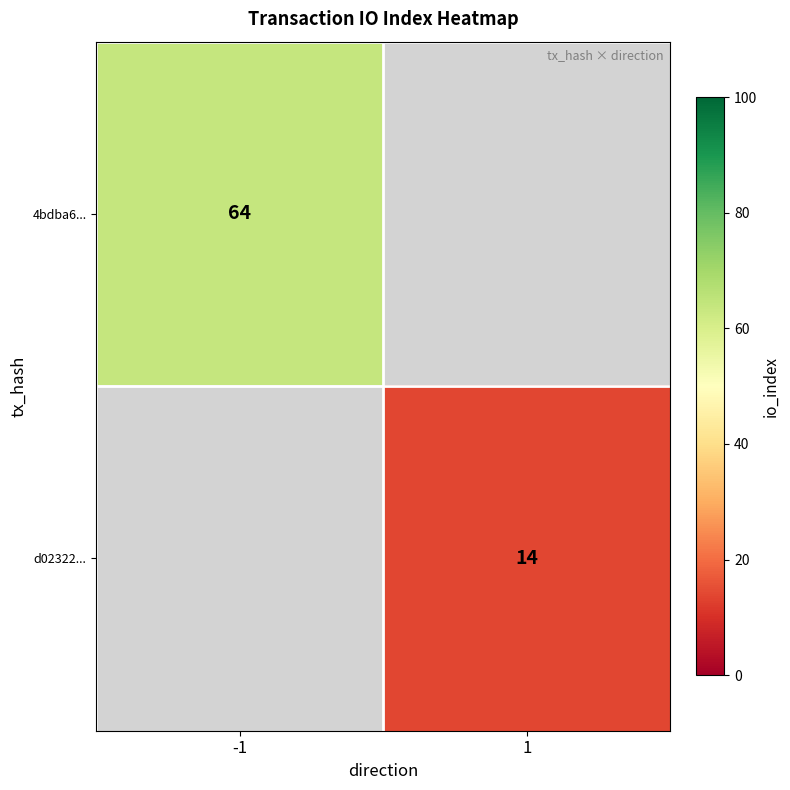

Is it true that 4bdba6... equals 17 at -1?

False